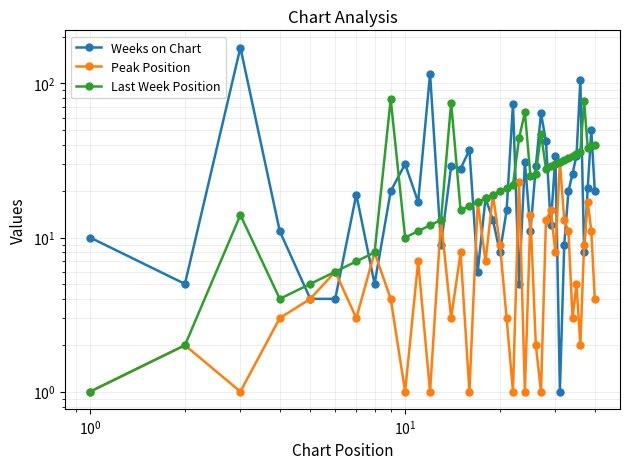

In Peak Position, how many points are higher than both neighbors (excluding endpoints)?

14